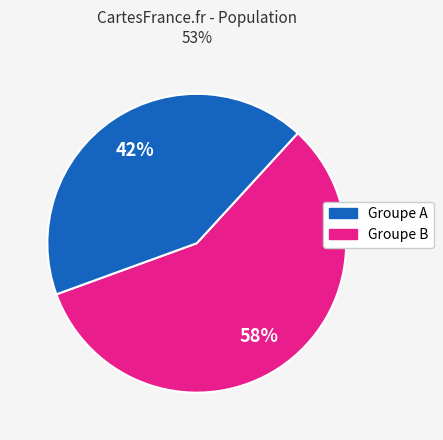

To the nearest percent, what is the average slice percentage?

50%